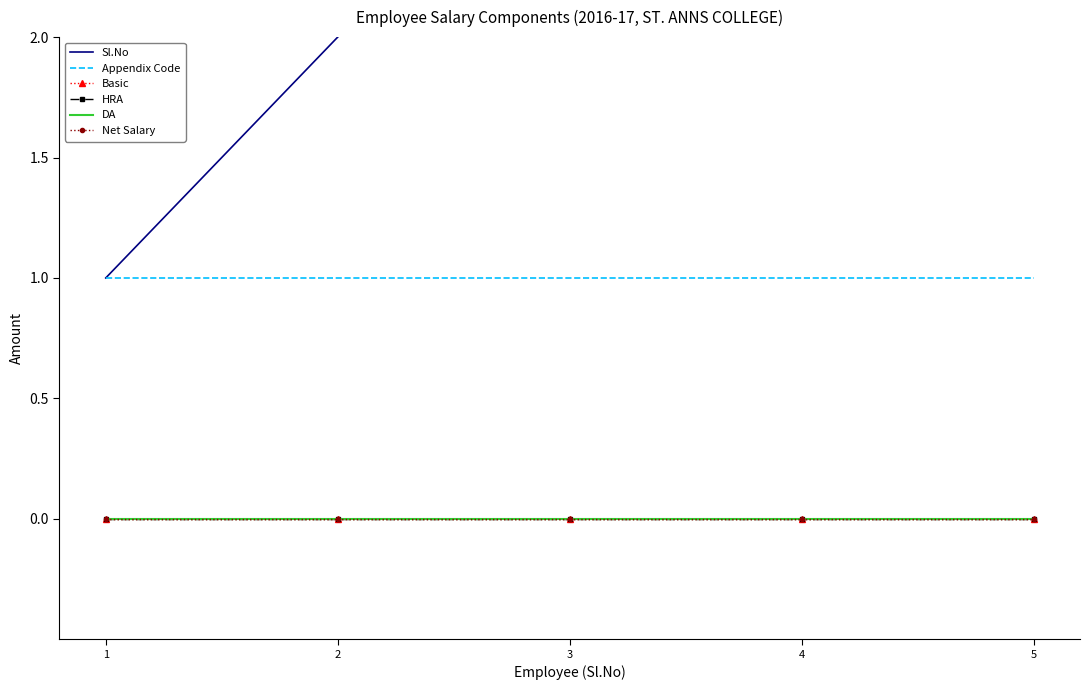

Reading right to left, list all the values displayed in this chart.

Sl.No: 5=5	4=4	3=3	2=2	1=1
Appendix Code: 5=1	4=1	3=1	2=1	1=1
Basic: 5=0	4=0	3=0	2=0	1=0
HRA: 5=0	4=0	3=0	2=0	1=0
DA: 5=0	4=0	3=0	2=0	1=0
Net Salary: 5=0	4=0	3=0	2=0	1=0